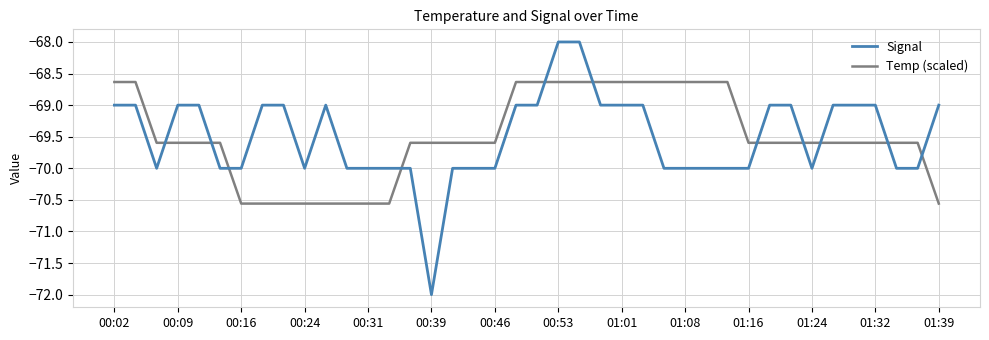

How many Temp (scaled) values are between -69 and -68?

13